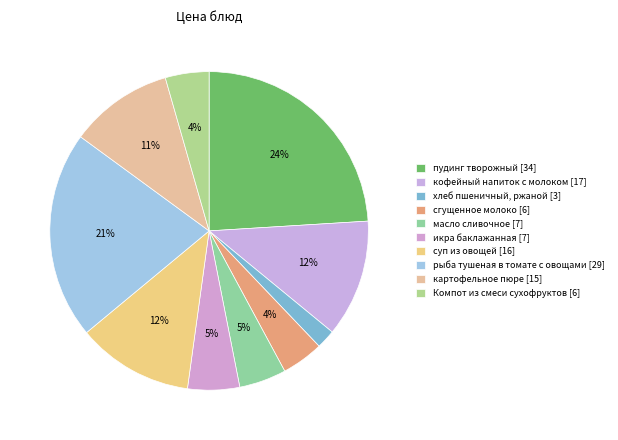

How many slices are in this pie chart?

10